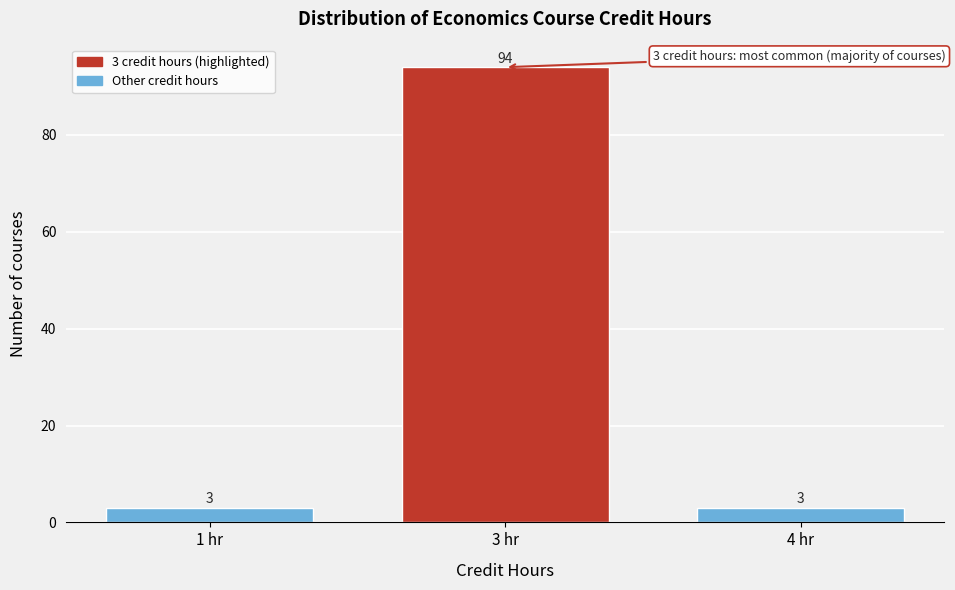

Reading left to right, what are all the values shown in this chart?

3	94	3